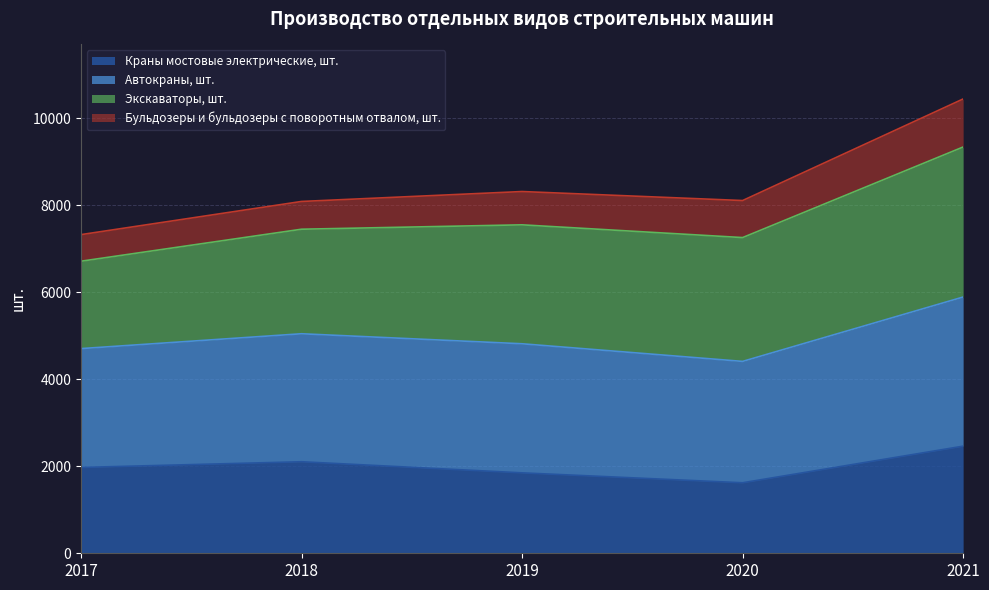

True or false: Автокраны, шт. and Краны мостовые электрические, шт. cross at least once.

False